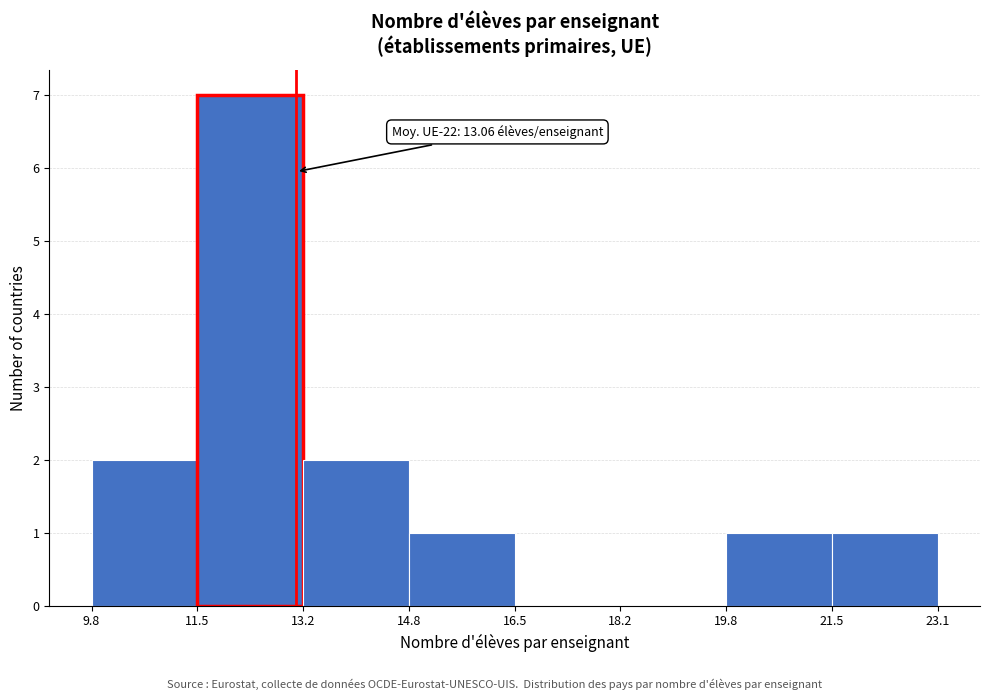

Which range on the x-axis has the tallest bar?

11.5 to 13.2